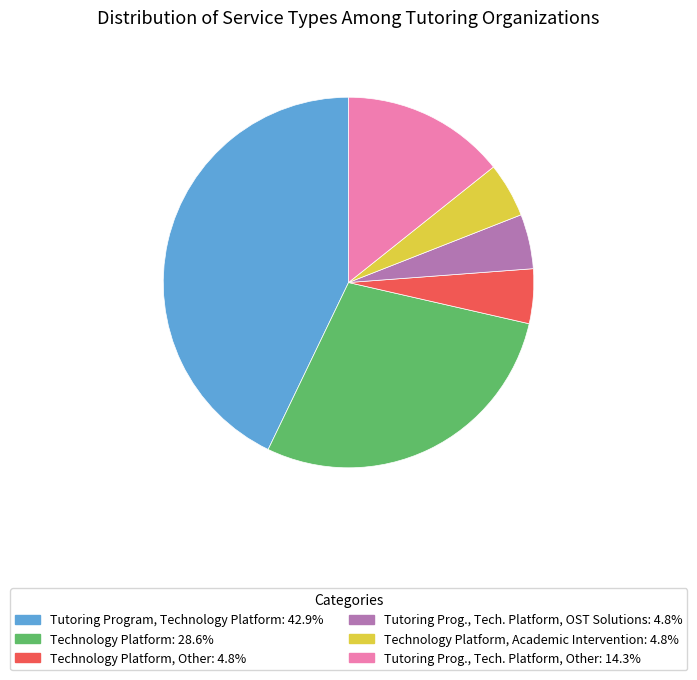

Is there a majority slice in this chart?

No